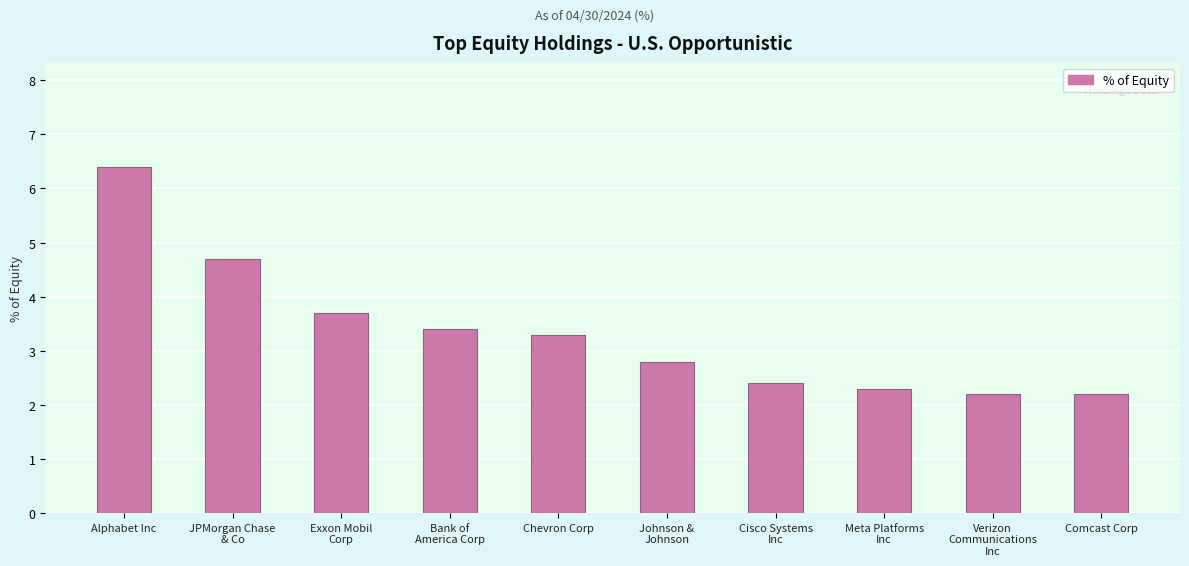

What is the difference between the values at Meta Platforms
Inc and JPMorgan Chase
& Co?

2.4